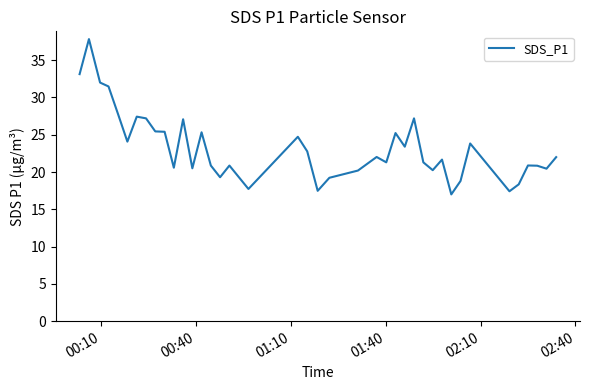

What is the minimum value shown in the chart?

17.0